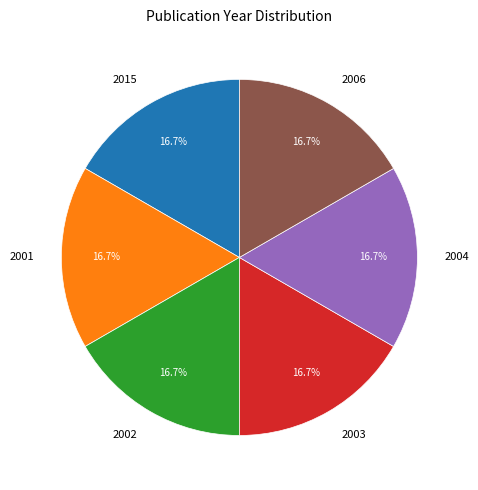

Approximately how many times larger is the value at 2006 compared to 2003?

1.0